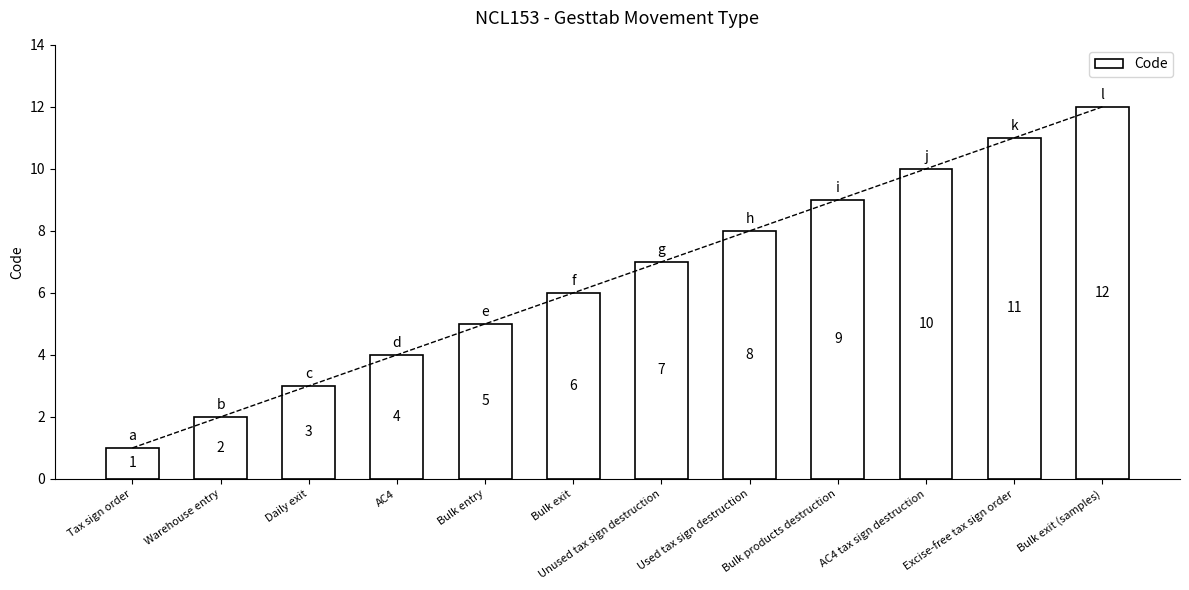

Count the number of data series in this chart.

1